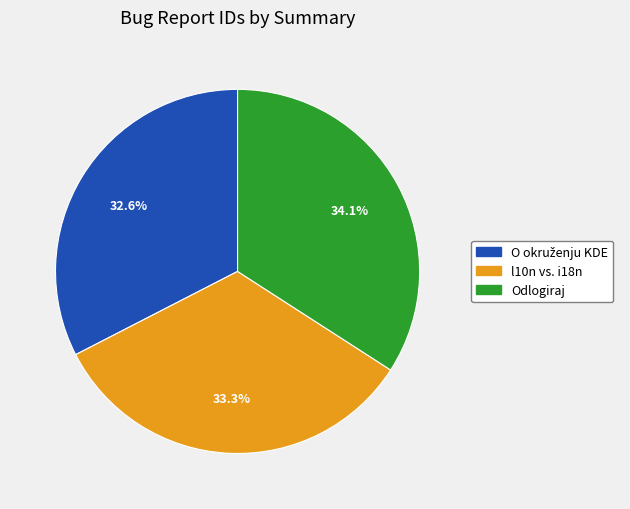

Between Odlogiraj and l10n vs. i18n, which is larger?

Odlogiraj